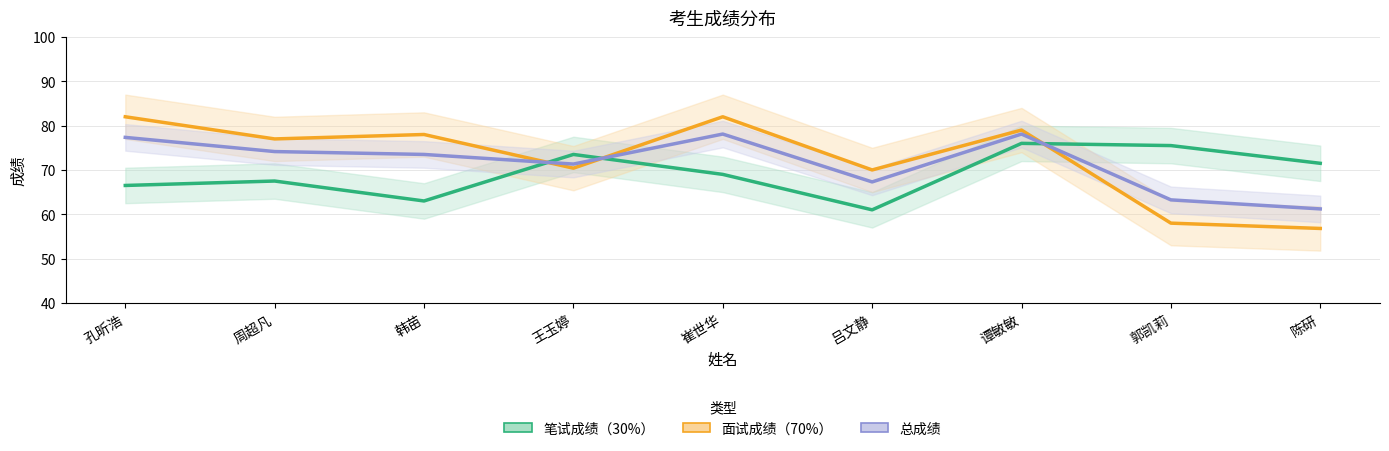

Where is the first local minimum for 笔试成绩（30%）?

韩苗